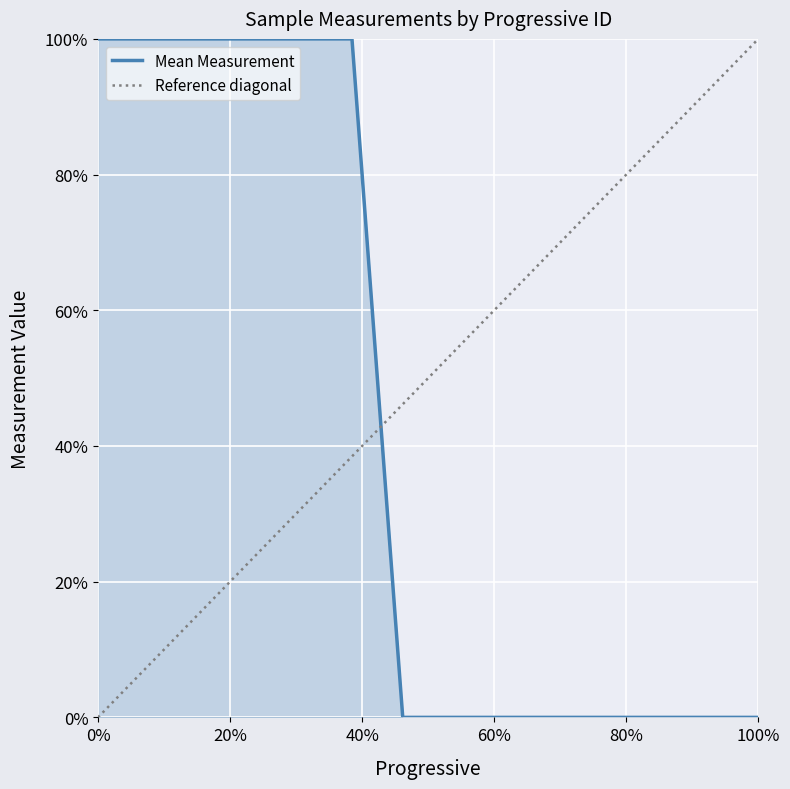

How many distinct data groups are displayed?

2